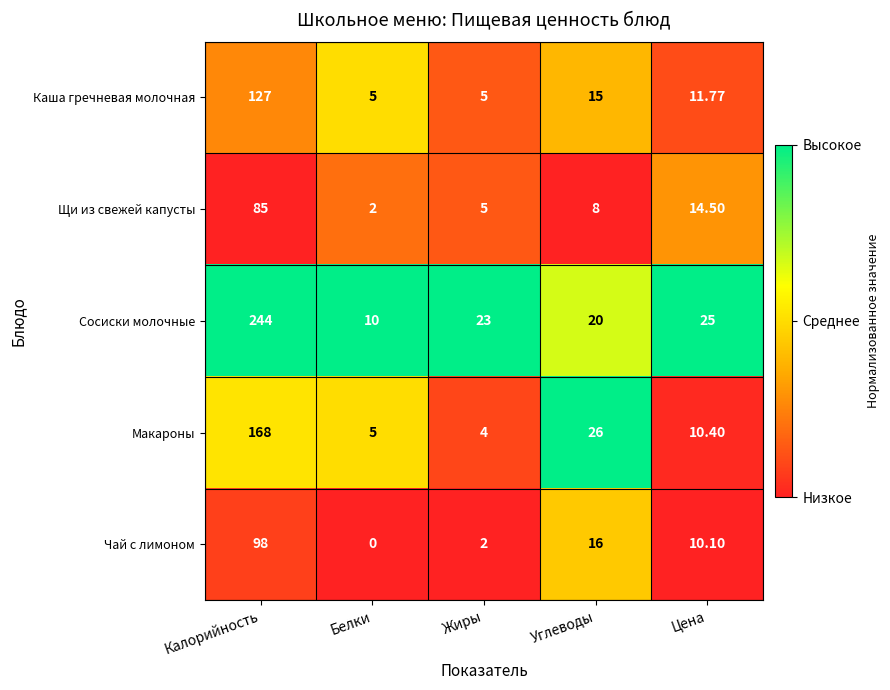

At which label is Чай с лимоном closest to 49?

Углеводы